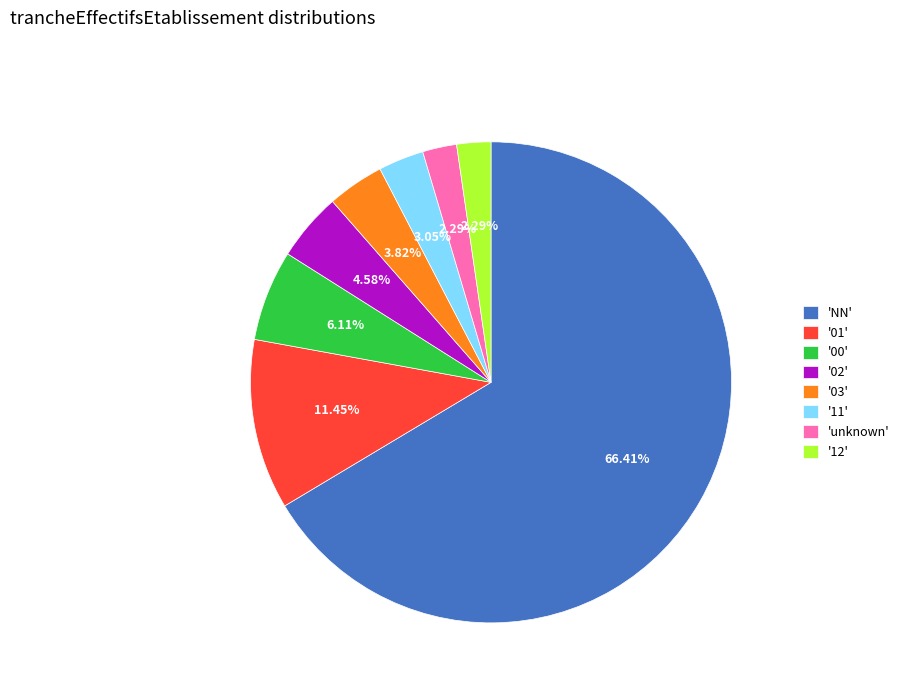

Count the number of slices in the pie.

8